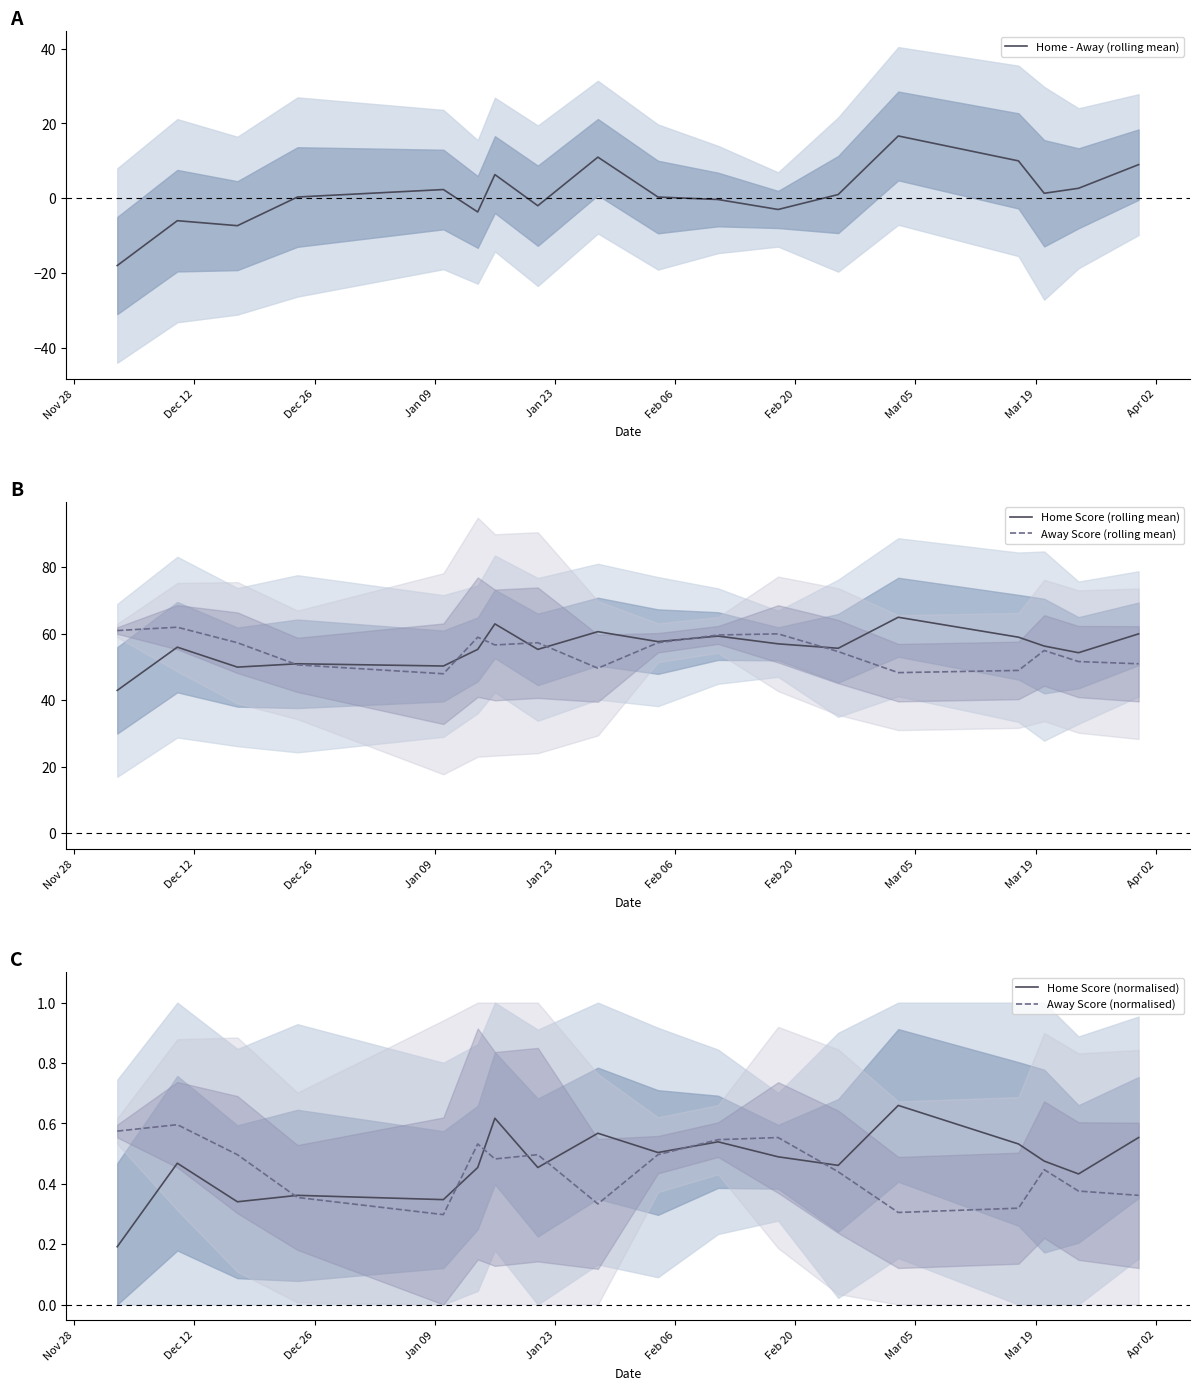

What is the minimum value for Away Score (rolling mean)?

48.0